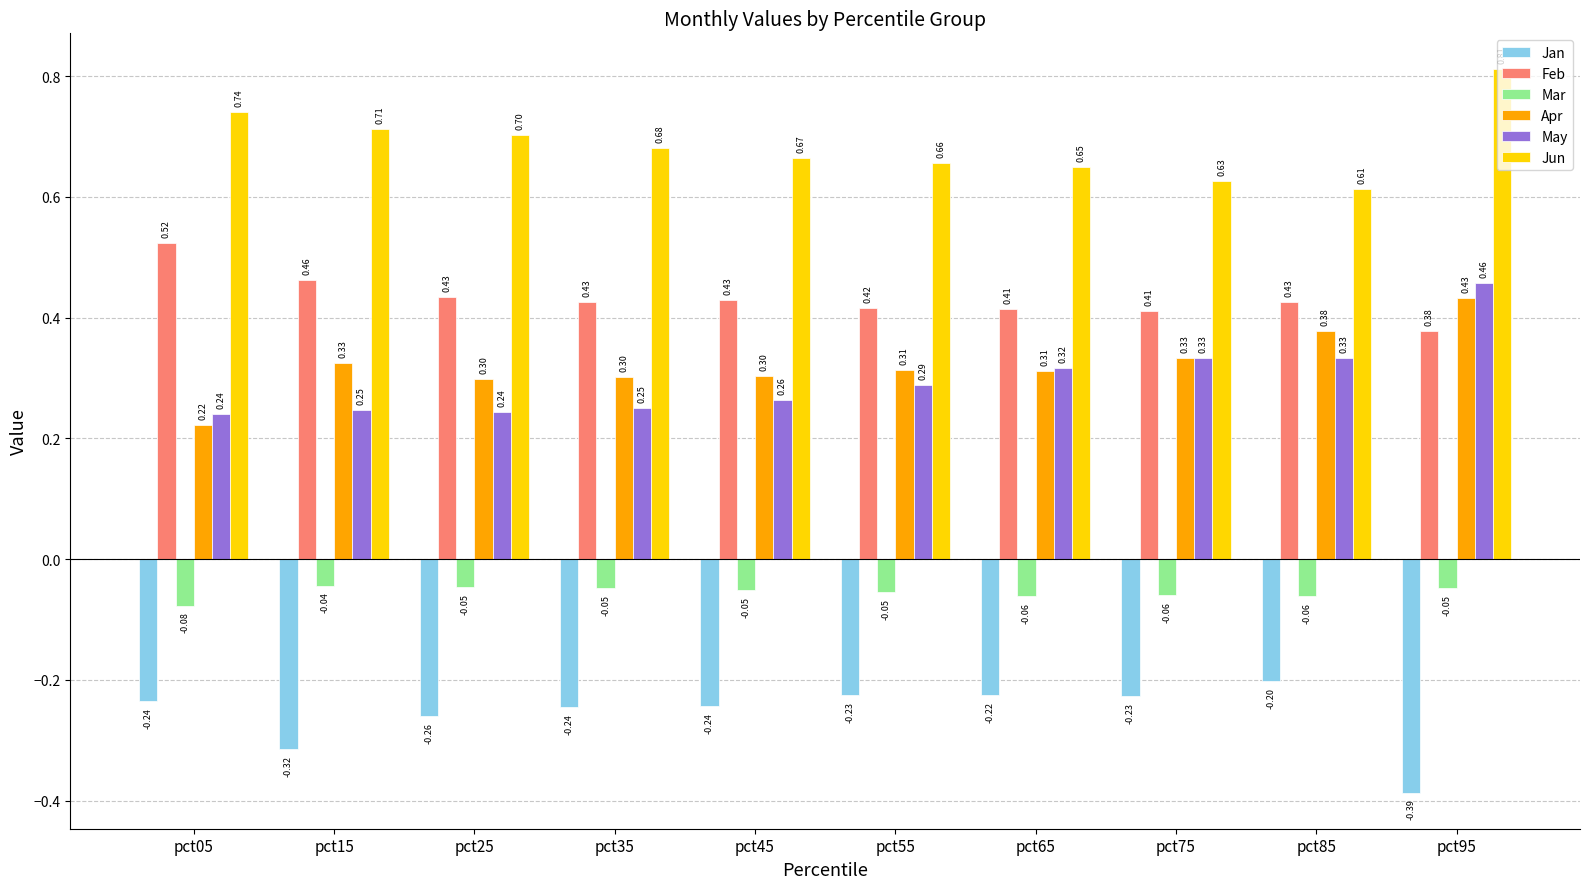

What is the spread (max minus min) of values at pct15?

1.0